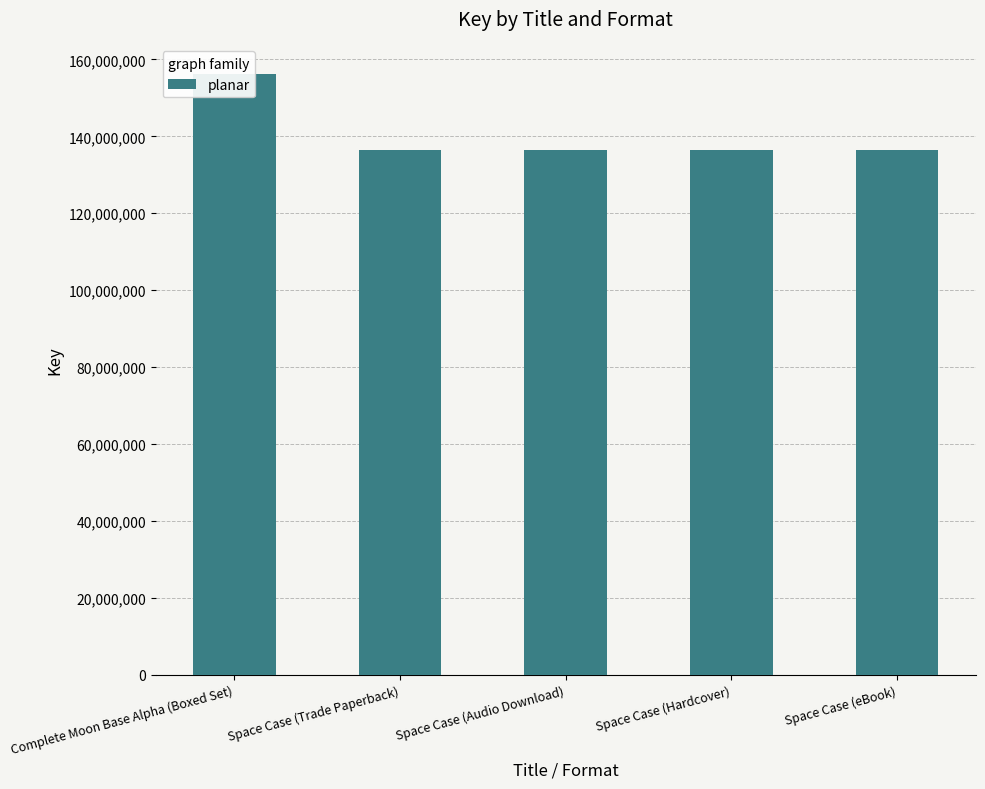

Reading left to right, list all the values displayed in this chart.

156093749	136319459	136319459	136319459	136319459